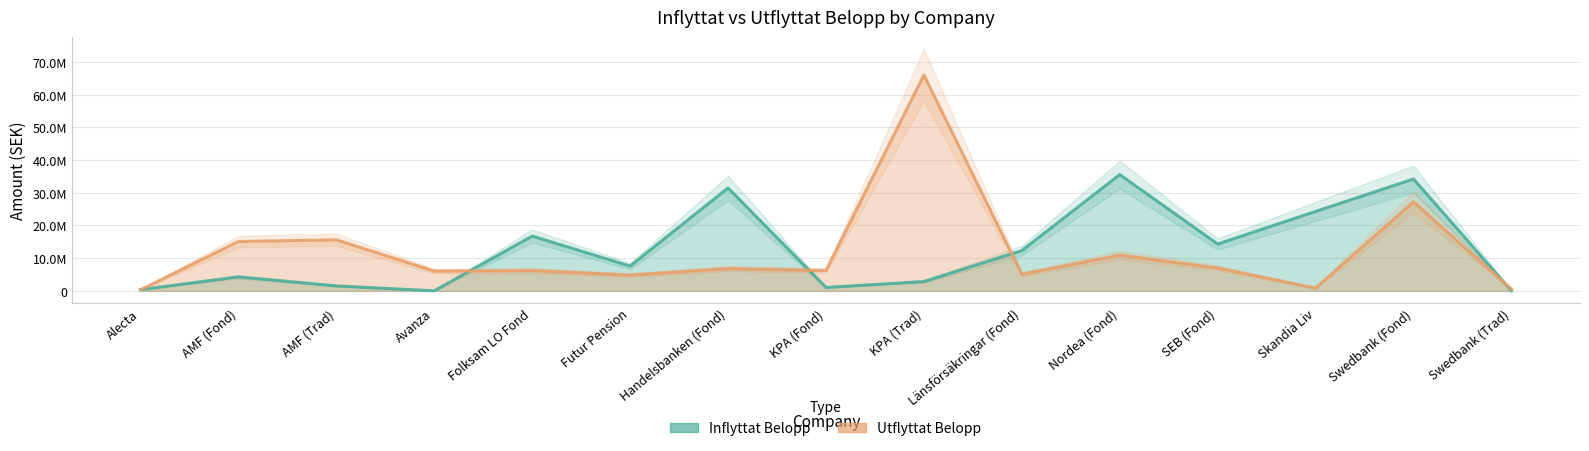

Where does the Utflyttat Belopp series first go above 6204547?

AMF (Fond)